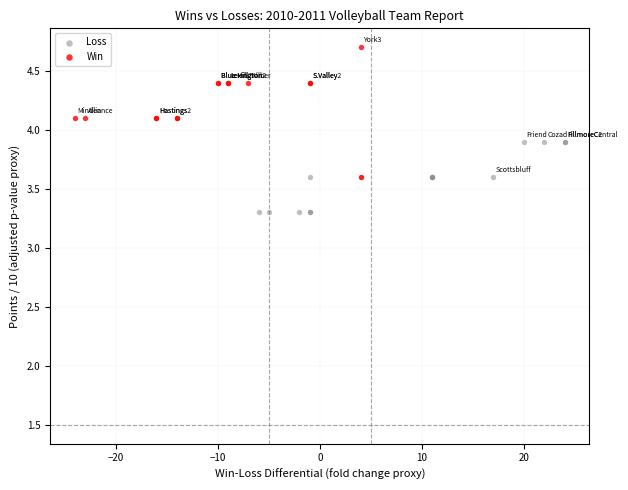

Which series contains the highest Y value?

Win